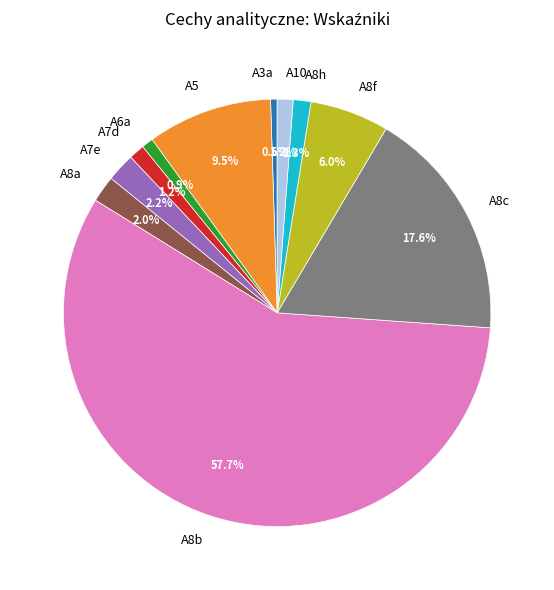

To the nearest percent, what portion does A7e represent?

2%